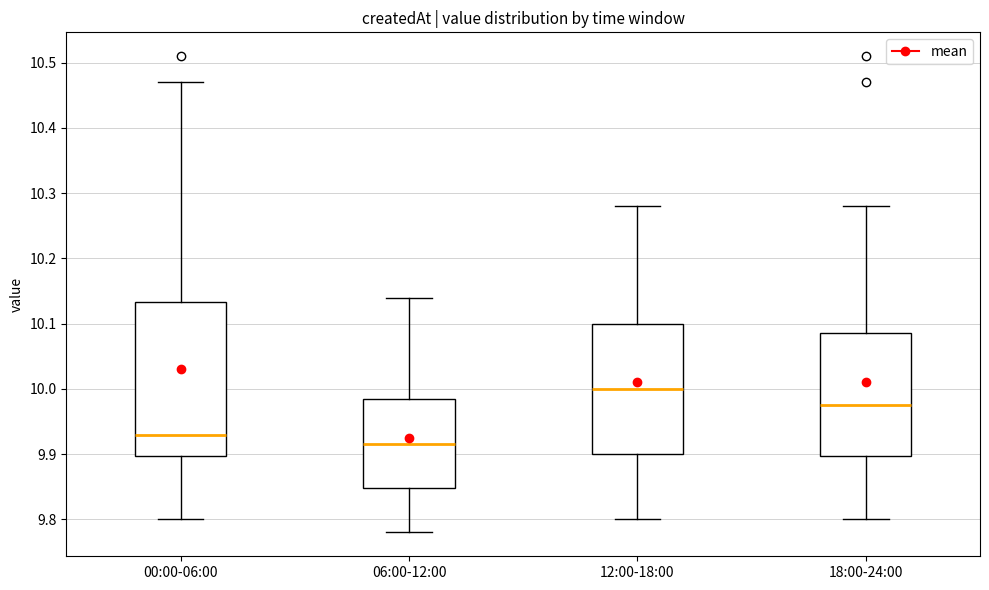

Which box's median line is the highest?

12:00-18:00